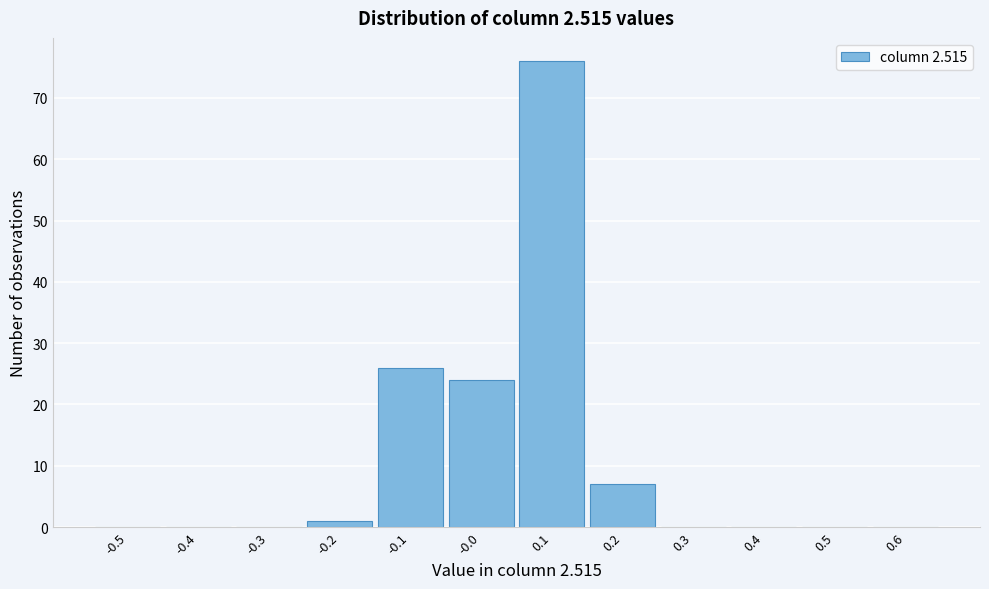

Reading left to right, transcribe this chart: for each bar, give the range it covers on the x-axis and its height. The values are not printed on the chart, so give them approximately, as read against the axis.

-0.55 to -0.45: 0
-0.45 to -0.35: 0
-0.35 to -0.25: 0
-0.25 to -0.15: 1
-0.15 to -0.05: 26
-0.05 to 0.05: 24
0.05 to 0.15: 76
0.15 to 0.25: 7
0.25 to 0.35: 0
0.35 to 0.45: 0
0.45 to 0.55: 0
0.55 to 0.65: 0